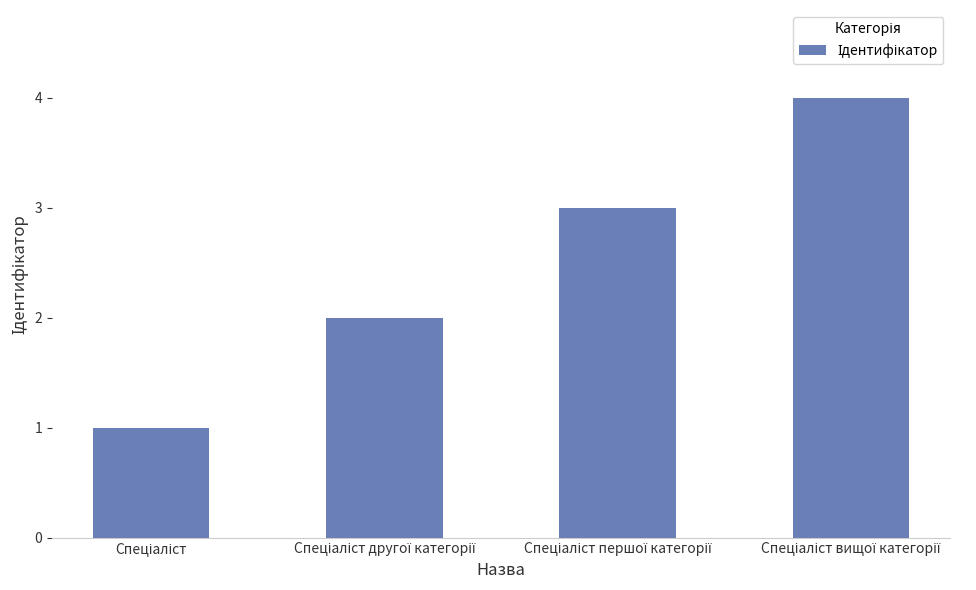

Reading right to left, list all the values displayed in this chart.

4	3	2	1